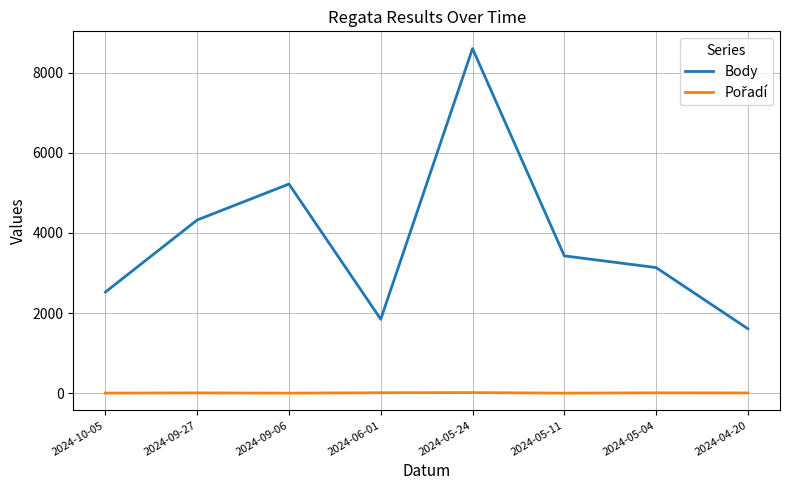

What is the difference between the maximum and minimum values in the Body series?

6993